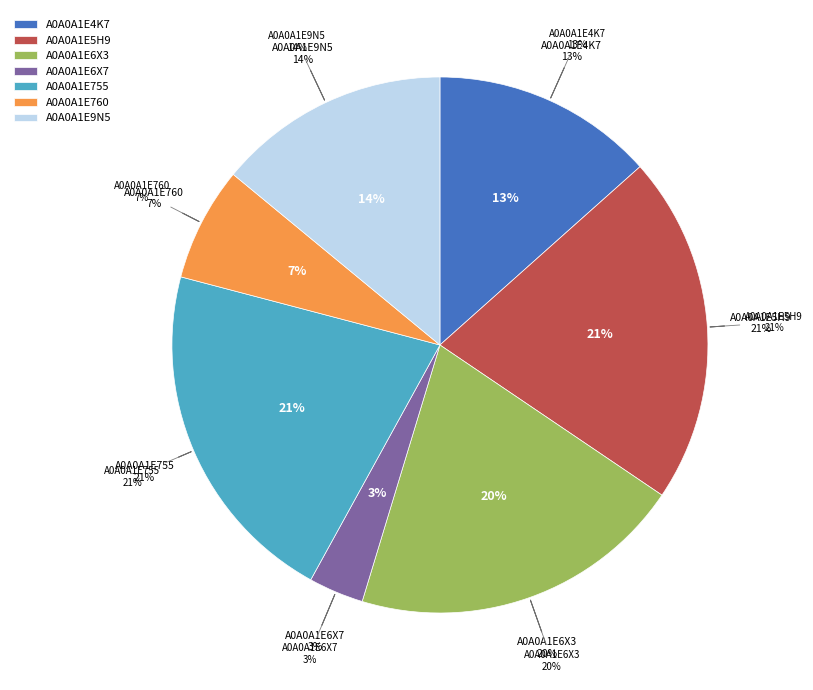

How many slices are in this pie chart?

7